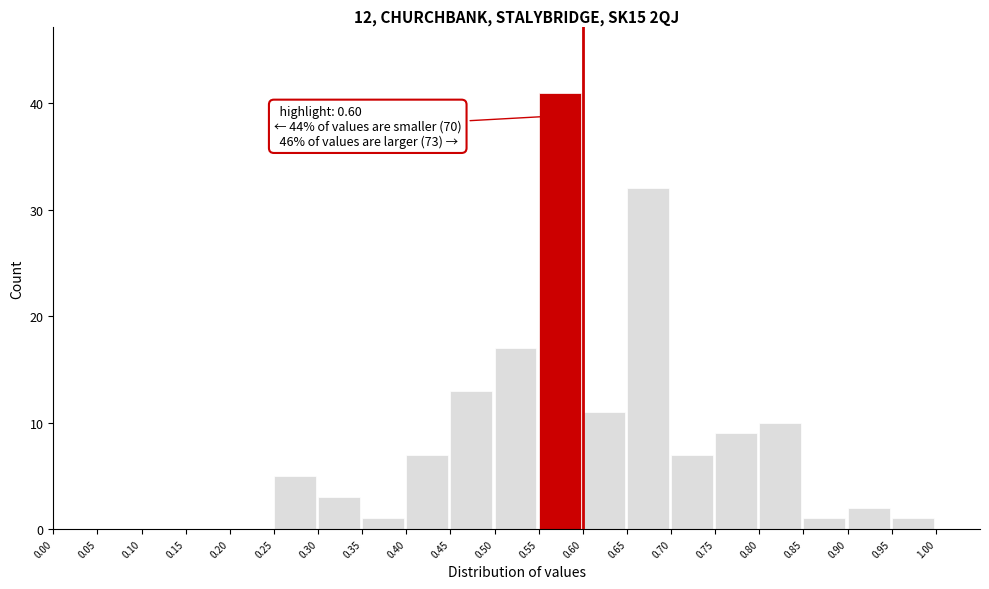

Which range on the x-axis has the tallest bar?

0.55 to 0.60